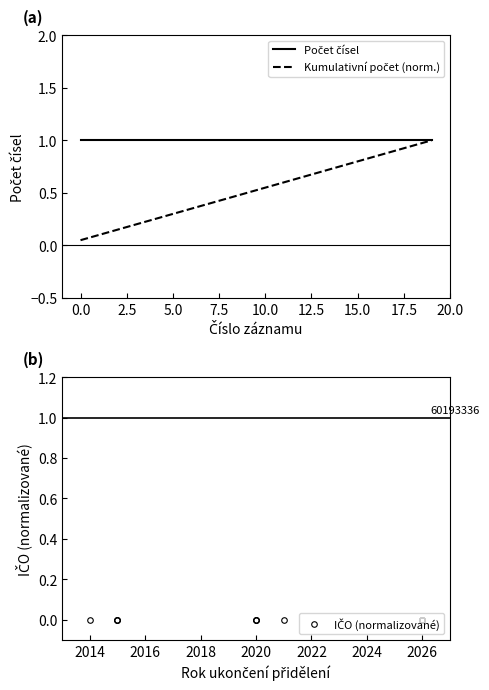

What is the value of the Kumulativní počet (norm.) point at the 20th from the left?

1.0